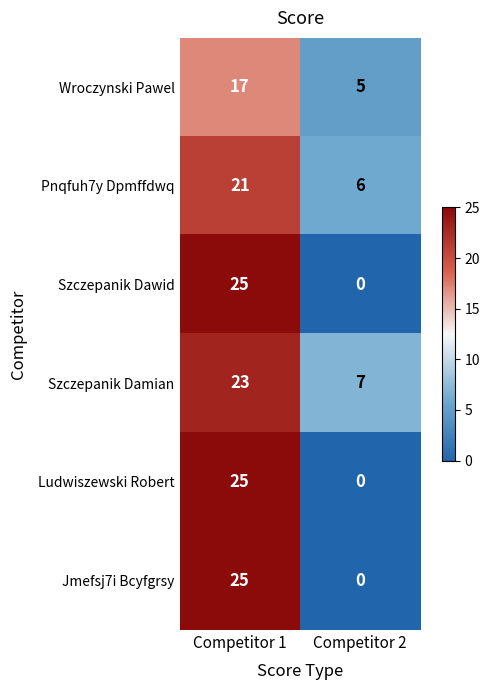

What is the sum of the Szczepanik Damian values at Competitor 1 and Competitor 2?

30